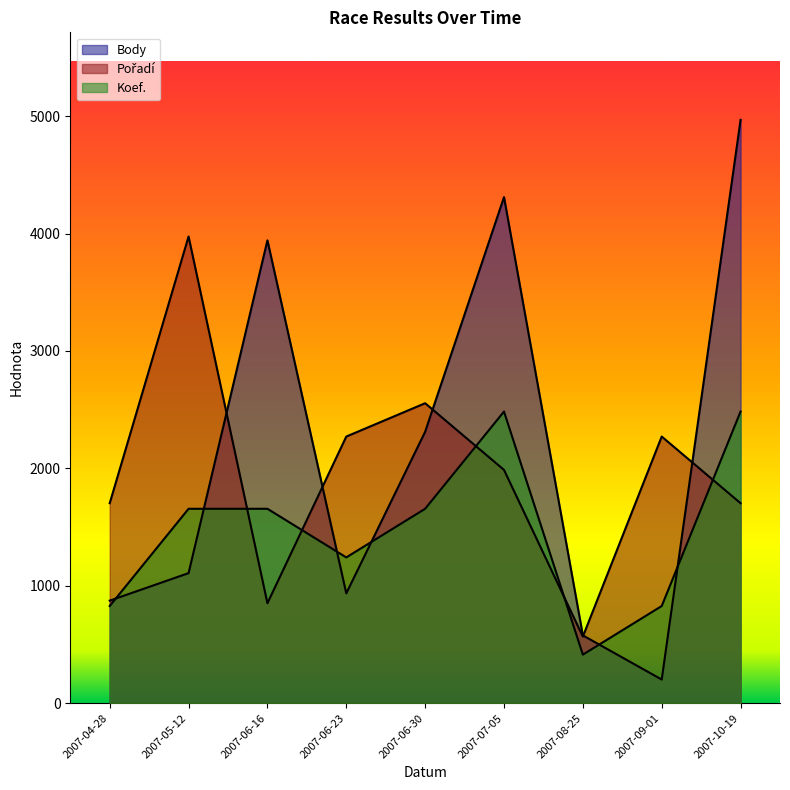

Where is Koef. nearest to the value 1449?

2007-05-12